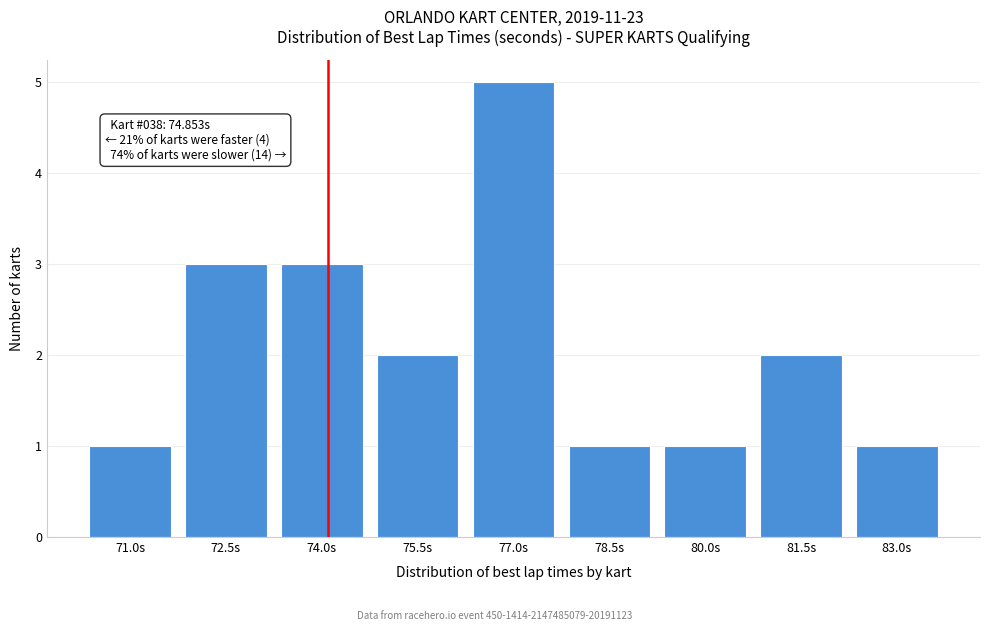

Reading left to right, extract all data points from this chart.

71.0s=1	72.5s=3	74.0s=3	75.5s=2	77.0s=5	78.5s=1	80.0s=1	81.5s=2	83.0s=1